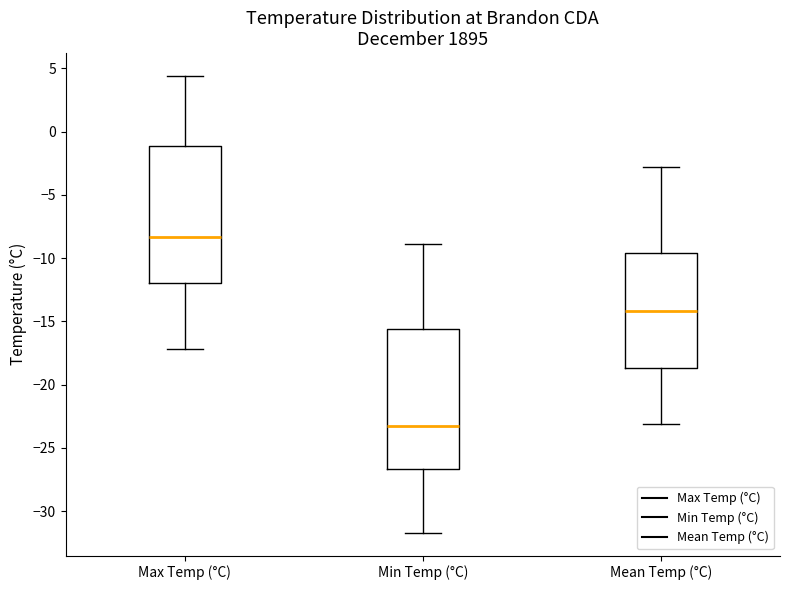

Which box's median line is the lowest?

Min Temp (°C)